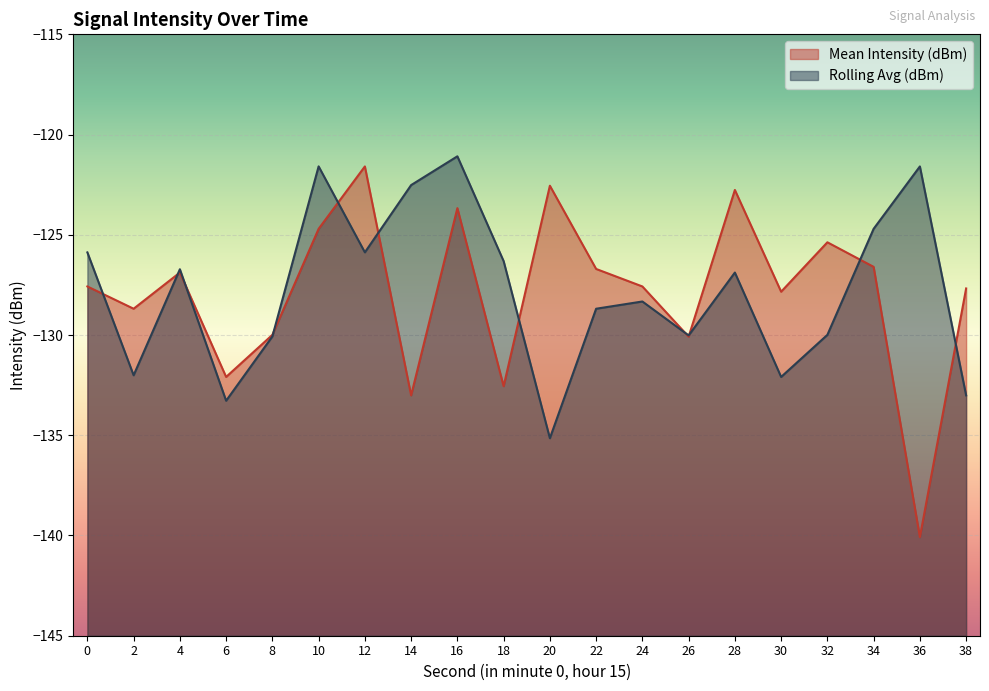

What is the difference between the second highest and minimum values in the Mean Intensity (dBm) series?

17.5